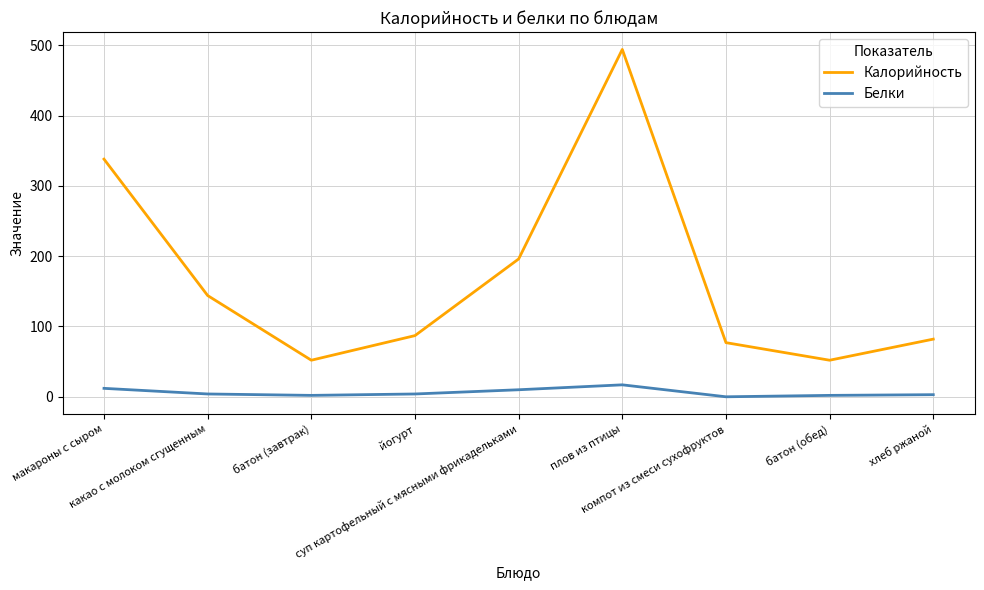

What is the maximum value shown in the chart?

494